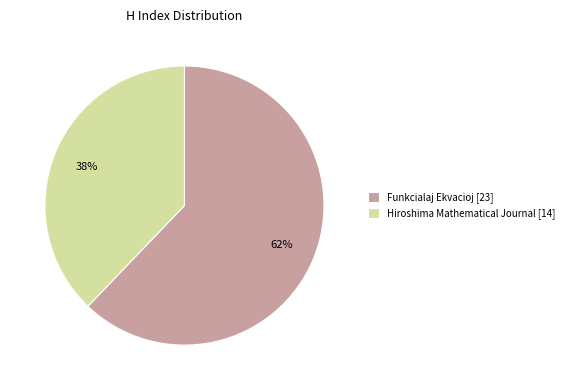

Does any single category account for the majority?

Yes